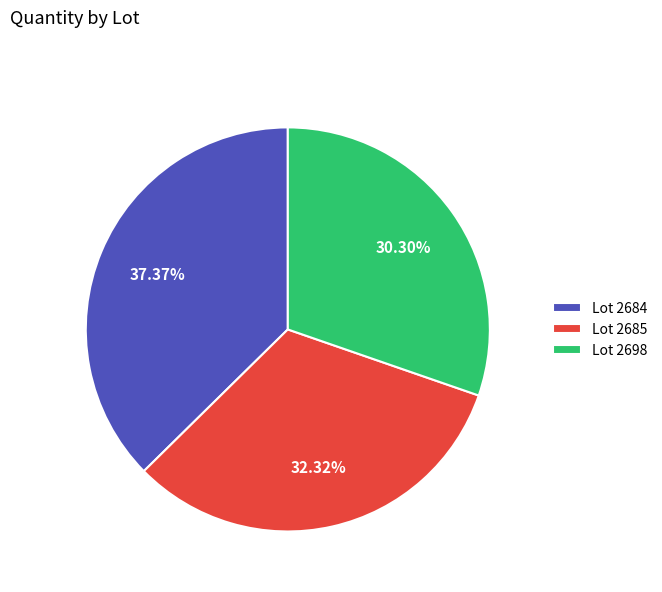

What is the smallest slice in the pie chart?

Lot 2698